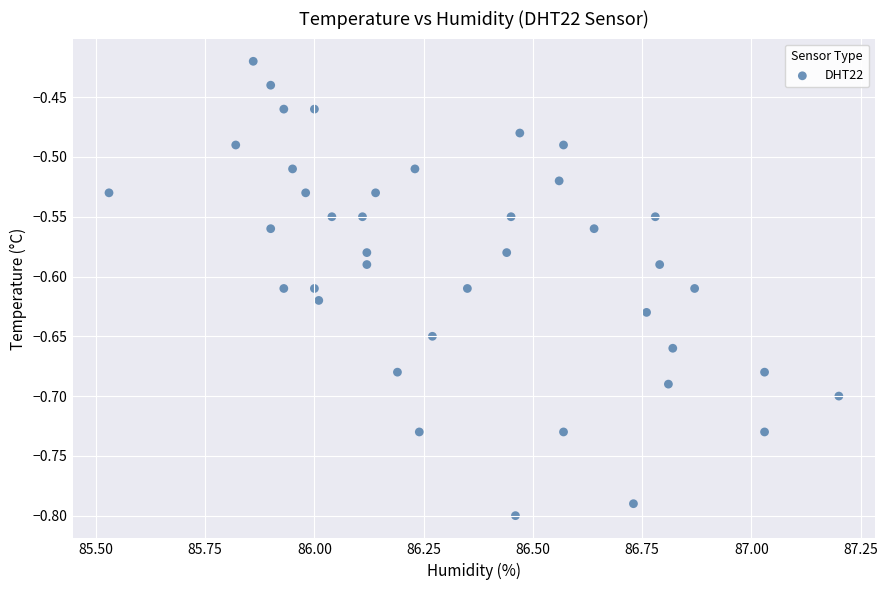

What is the range of Y values (max minus min)?

0.4